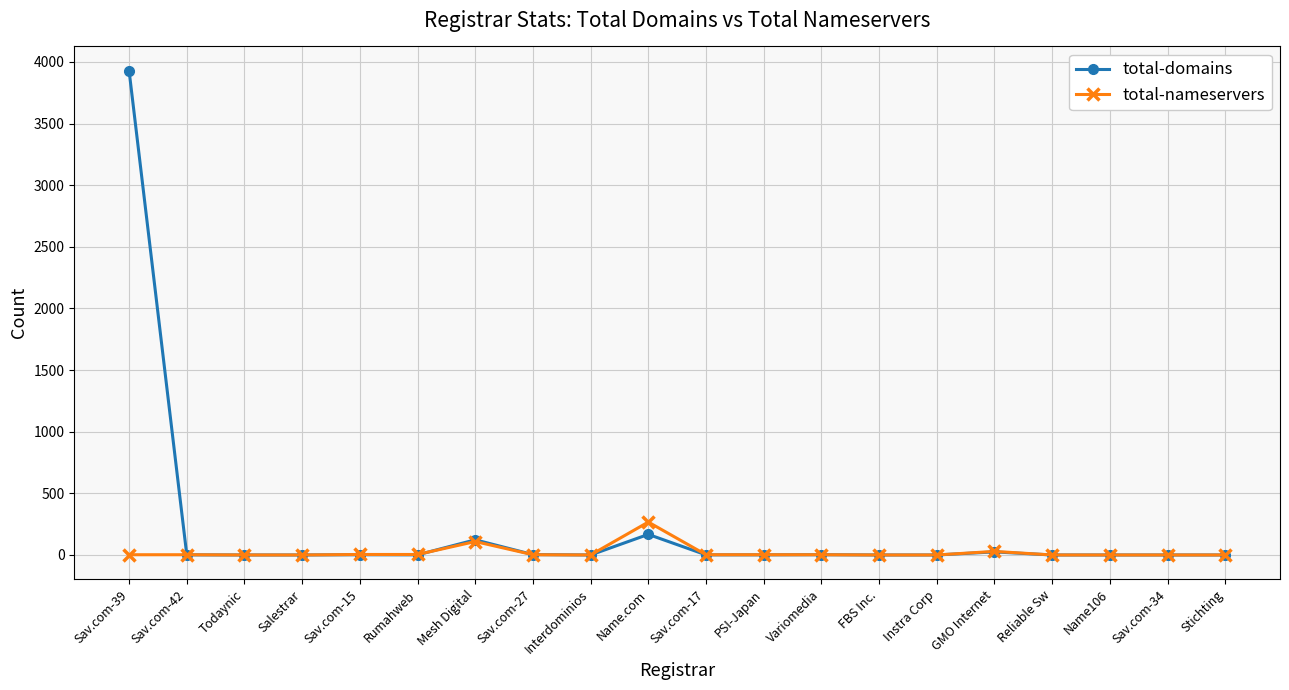

The value of total-nameservers at Name106 is -180. True or false?

False